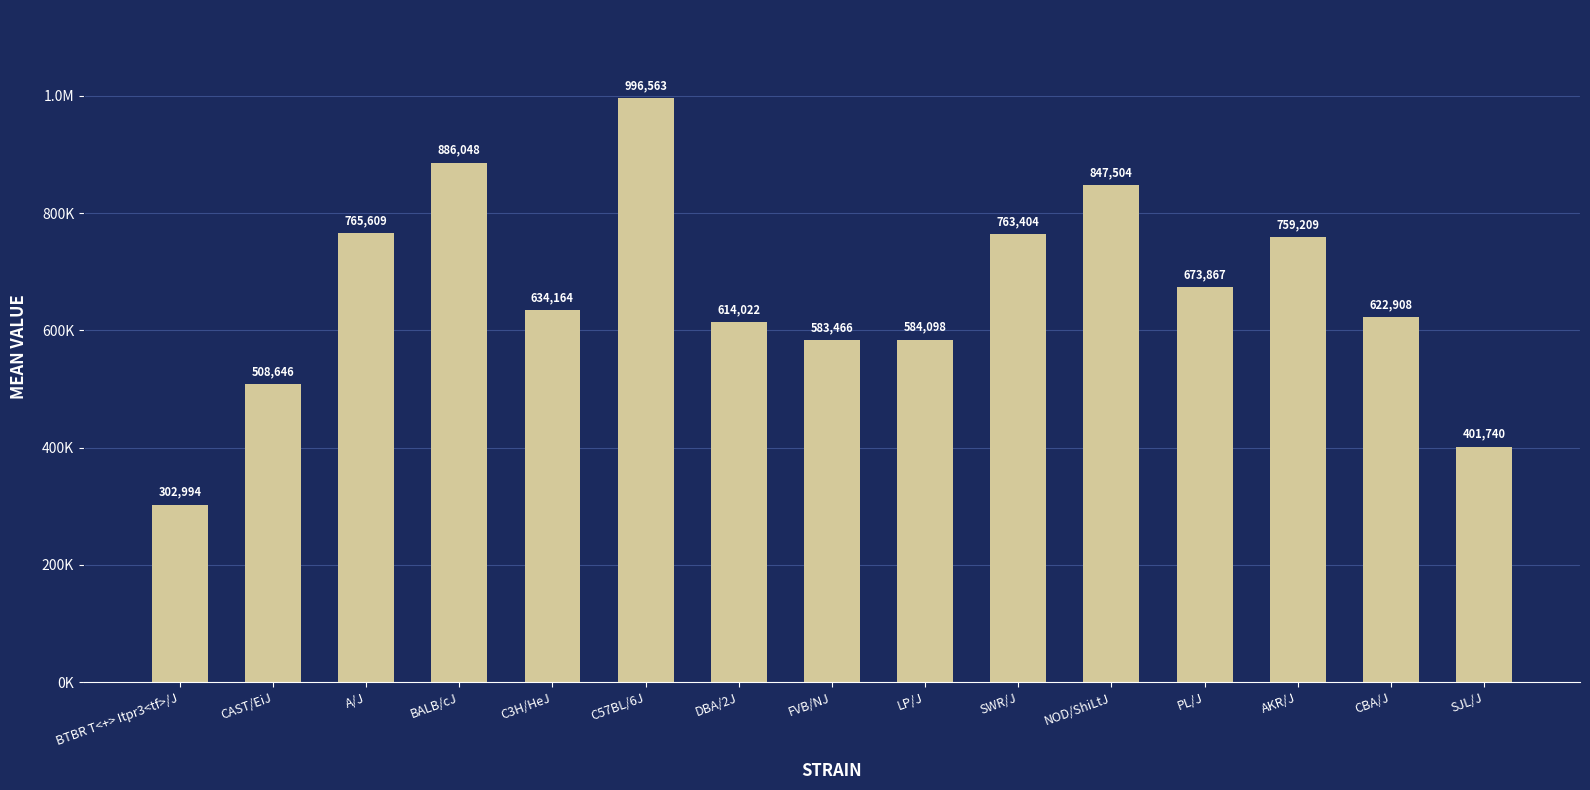

The chart shows a value of 763404 at SWR/J. True or false?

True